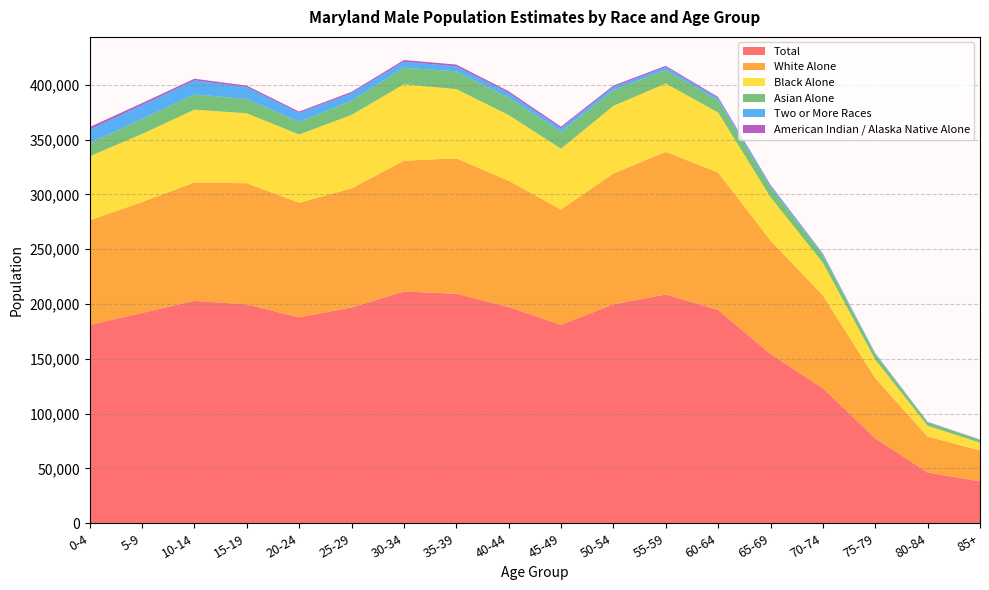

Reading left to right, list all the values displayed in this chart.

Total: 180987	191920	202946	199730	187887	196886	211463	209426	197265	181078	199812	208765	194560	154458	123113	77608	46303	38217
White Alone: 95383	101187	107931	110503	104622	108650	119326	123539	115271	105165	119334	130164	125403	103540	84819	54764	32763	28270
Black Alone: 58441	62074	66495	63802	62159	67003	69704	63122	59976	55482	61633	62283	54765	39504	29733	16999	9867	7054
Asian Alone: 11942	13686	13899	13117	11543	13042	15193	16228	15973	15566	14276	12340	11035	8947	6912	4825	3091	2446
Two or More Races: 12461	12705	12807	10743	8170	6725	5432	4576	4124	3153	2958	2603	2262	1671	1121	717	391	303
American Indian / Alaska Native Alone: 2244	1753	1504	1387	1202	1280	1505	1623	1578	1442	1334	1202	931	700	467	270	173	137